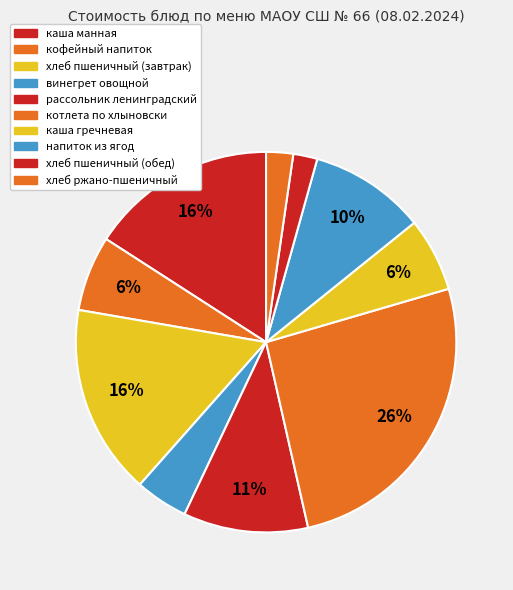

What is the total percentage of каша гречневая and хлеб пшеничный (обед)?

8.3%